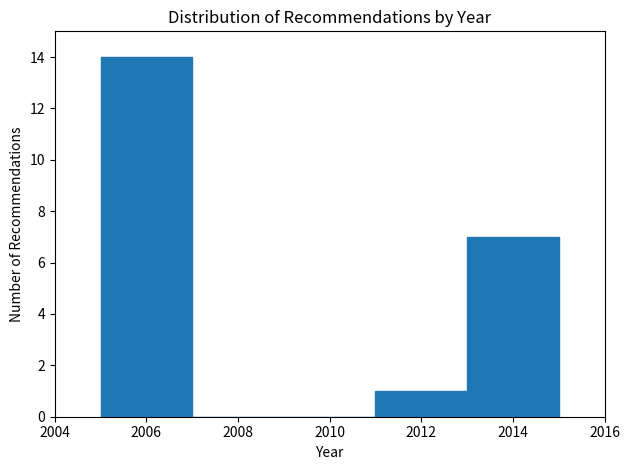

Over which range of the x-axis is the bar tallest?

2005 to 2007